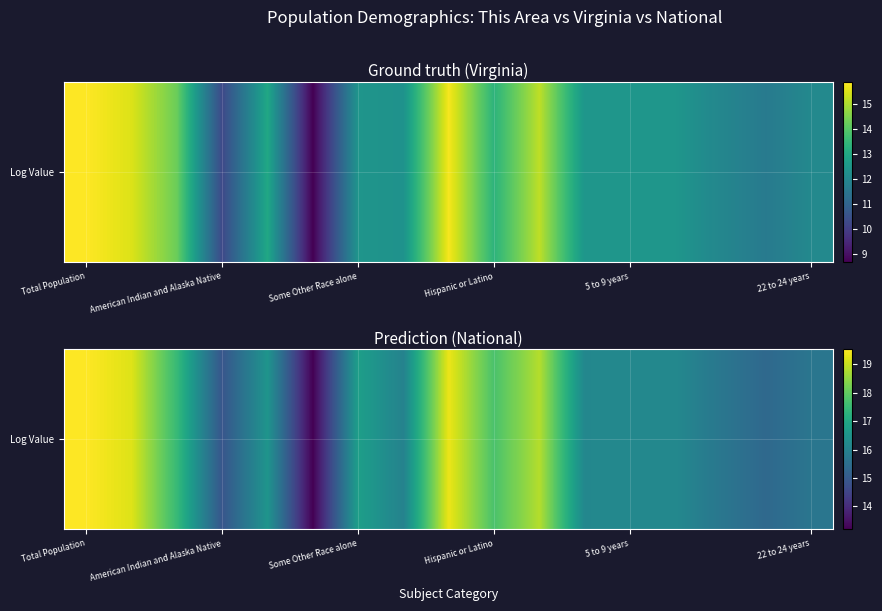

The value at 14 is 15.7. True or false?

True